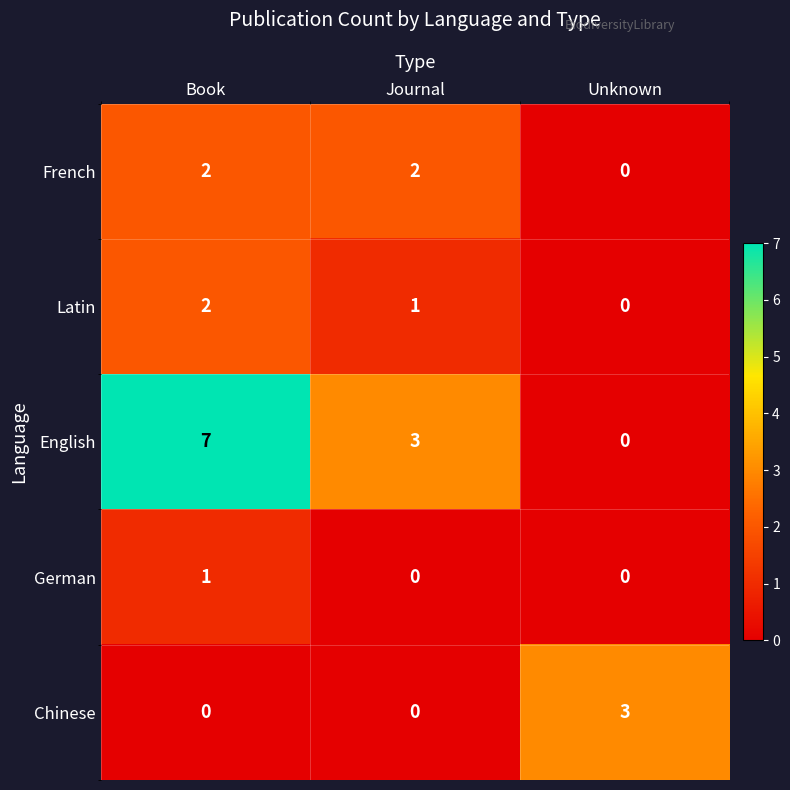

What is the sum of the English values at Unknown and Journal?

3